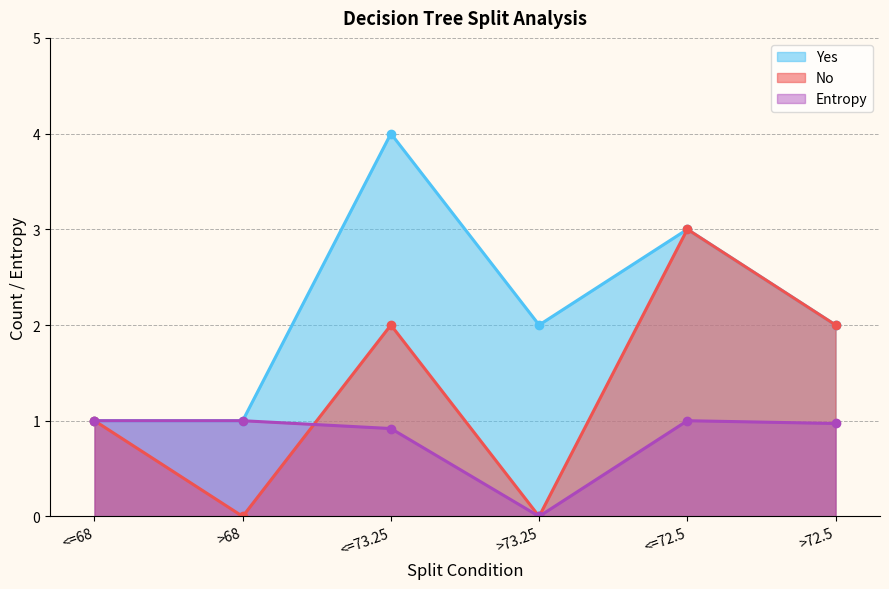

Rank the series by their average value, from highest to lowest.

Yes, No, Entropy